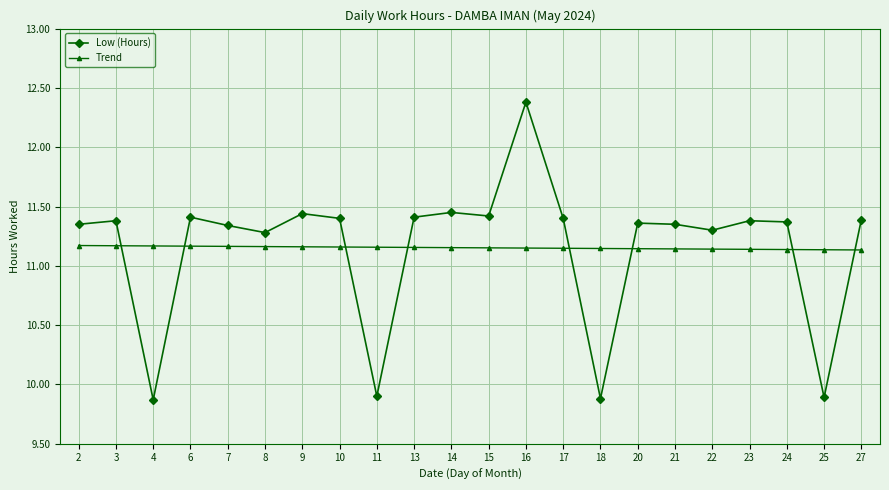

How many Trend values are between 11 and 12?

22